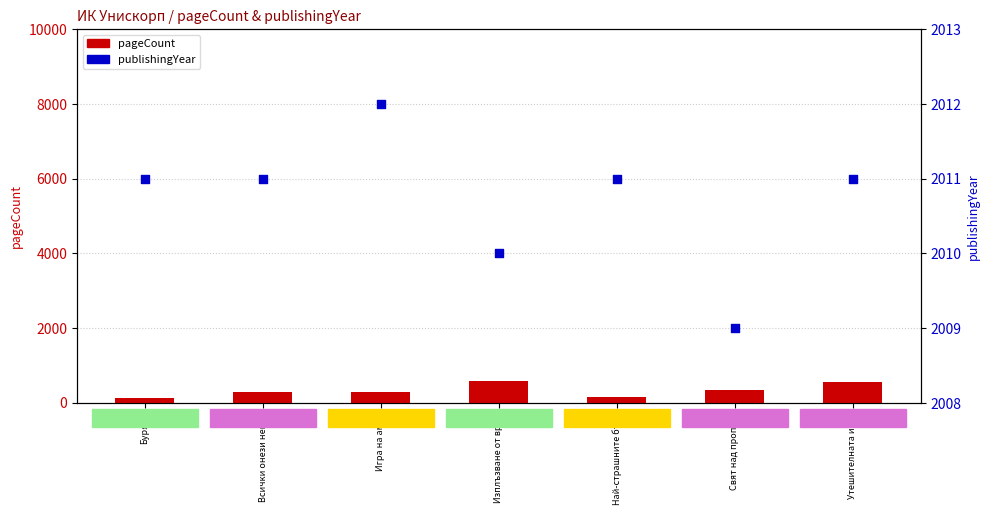

Is the value of publishingYear at Игра на амок greater than the value of pageCount at Свят над пропаст?

Yes